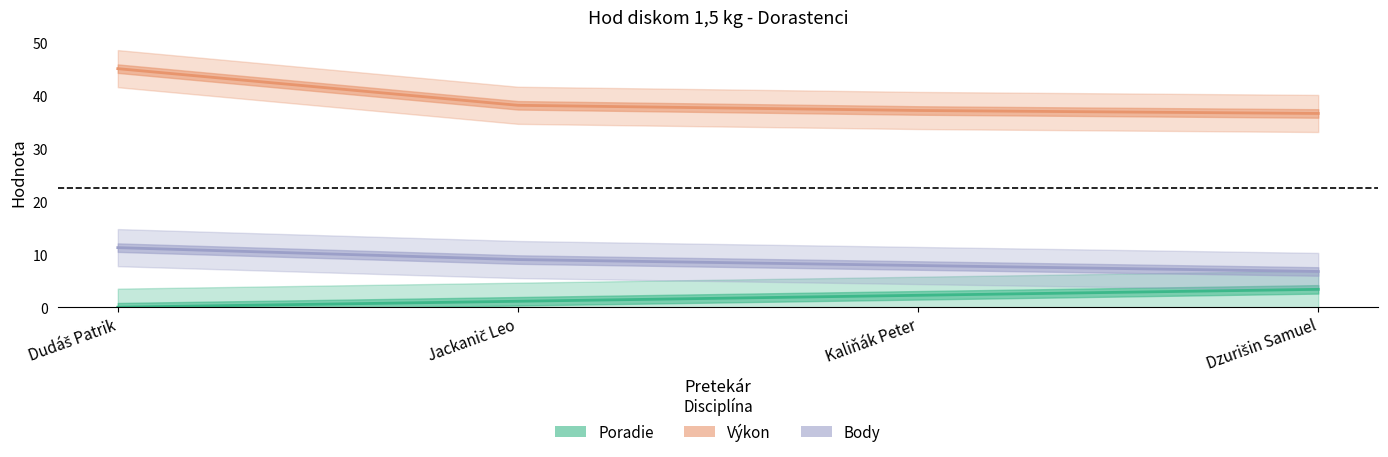

Does the chart display data point markers on the line(s)?

No